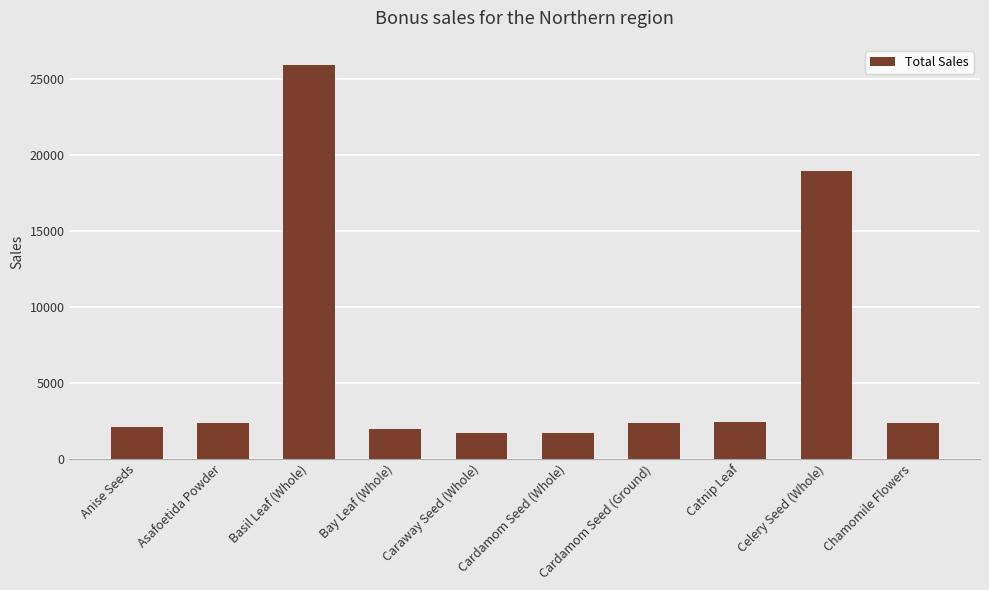

True or false: the data shows 783 at Cardamom Seed (Ground).

False